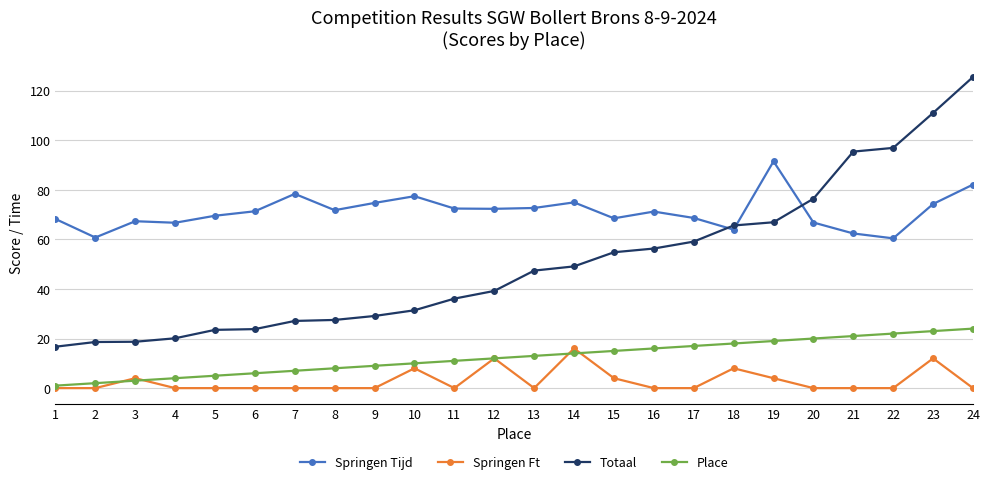

At which category does Springen Tijd reach its first local valley?

2